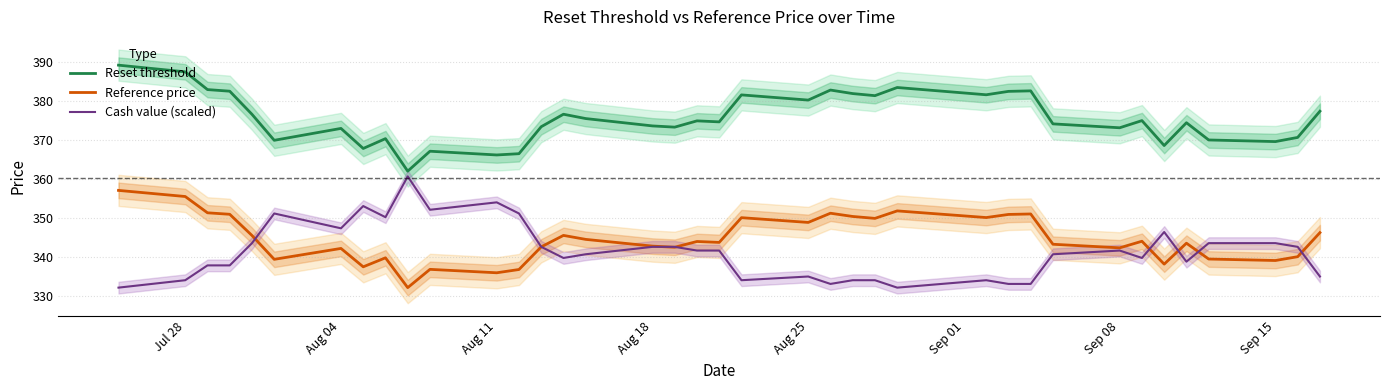

What is the maximum value for Cash value (scaled)?

360.6